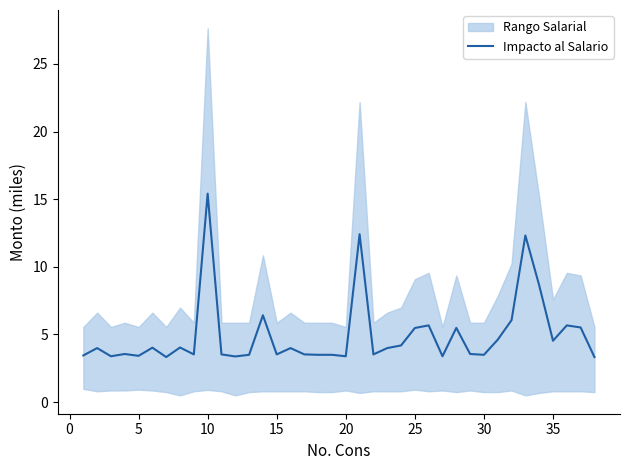

At which label does Impacto al Salario reach its peak?

10